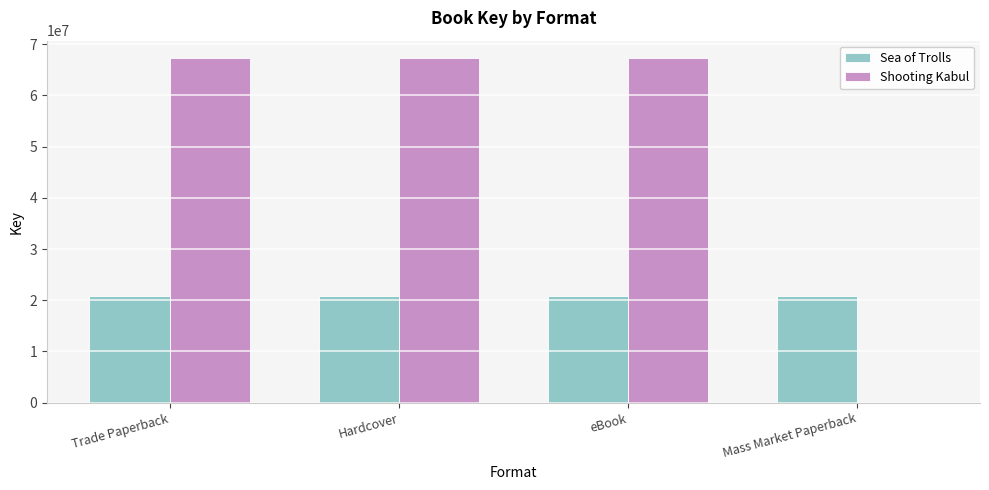

True or false: Sea of Trolls has a value of 35398118 at Mass Market Paperback.

False